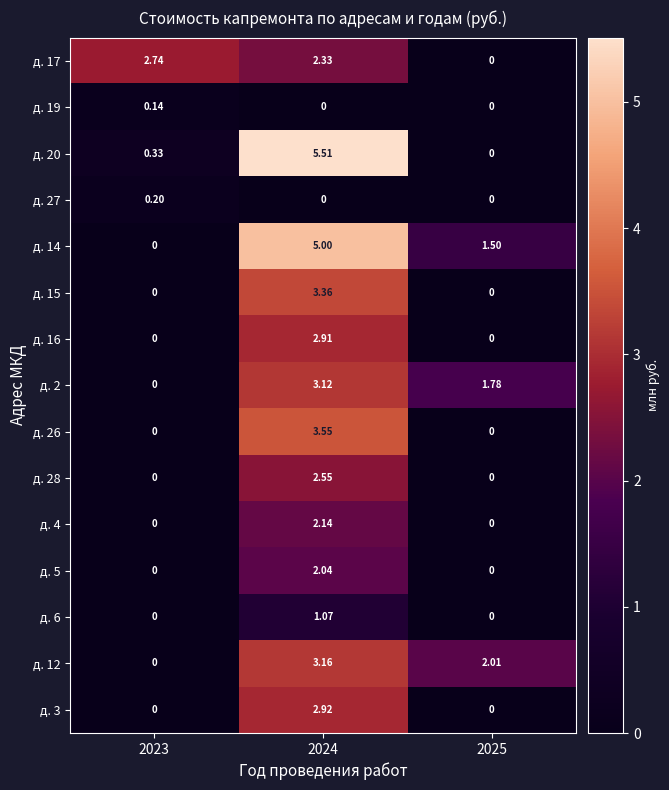

Is the value of д. 27 at 2023 greater than the value of д. 19 at 2024?

Yes